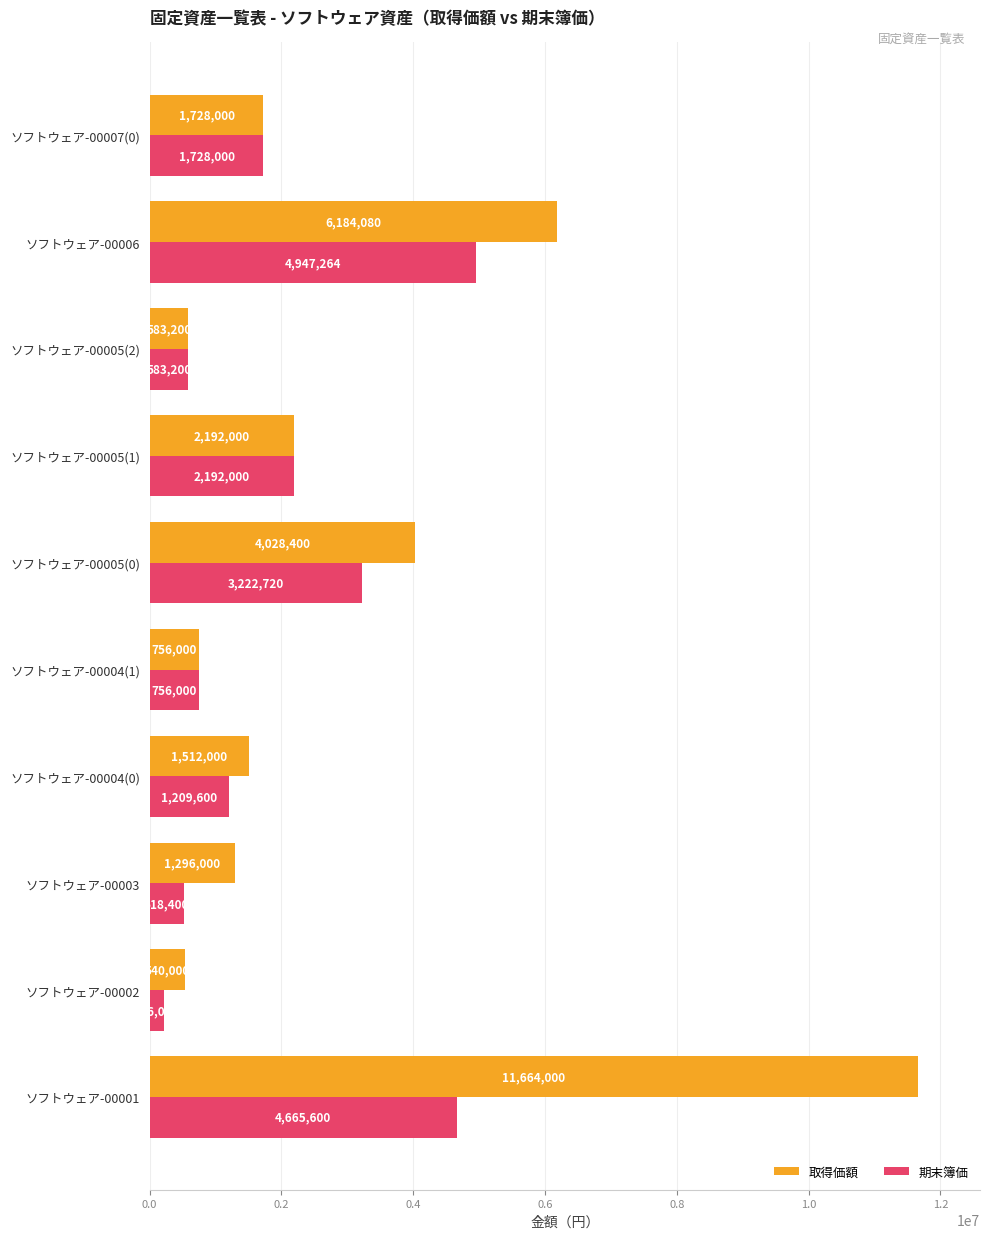

Between ソフトウェア-00003 and ソフトウェア-00007(0), which series saw the biggest shift?

期末簿価